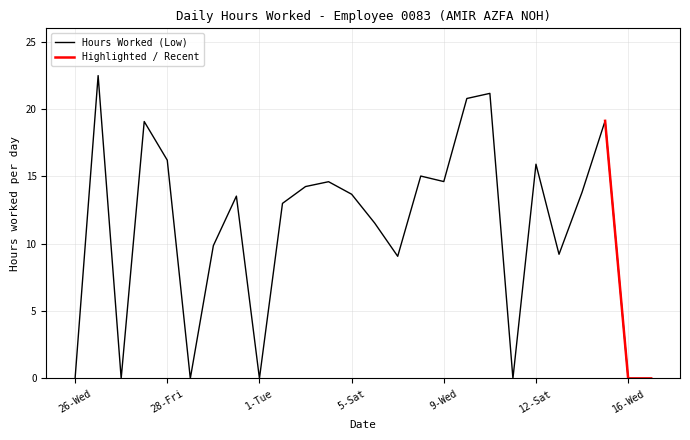

Read the value at 14-Mon.

13.8